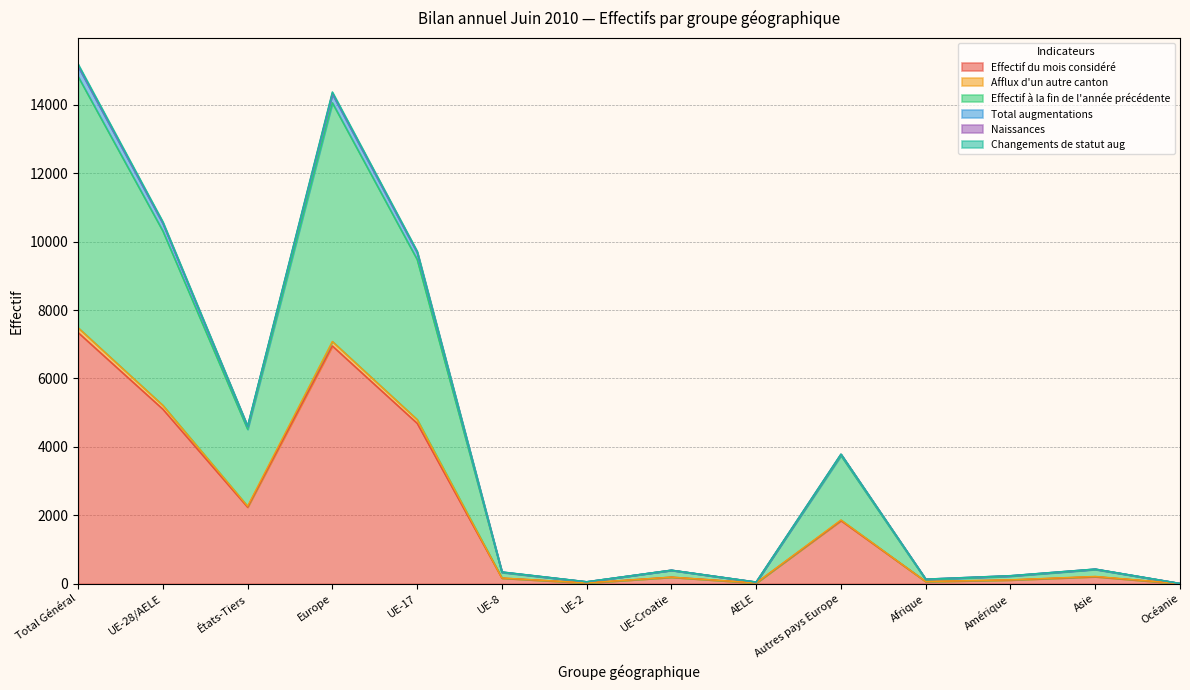

Which has a higher value, UE-2 or AELE?

UE-2